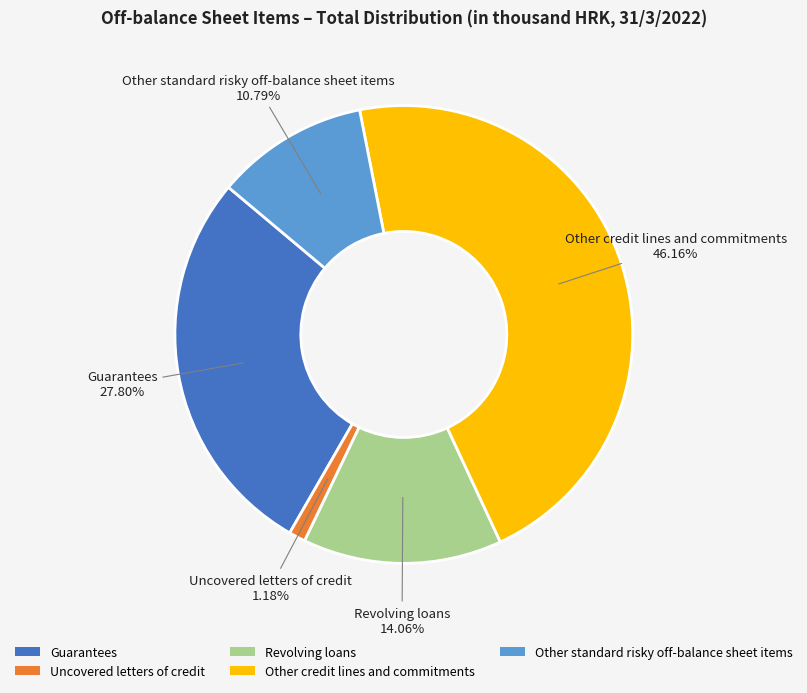

What is the ratio of the value at Other credit lines and commitments to the value at Other standard risky off-balance sheet items?

4.3